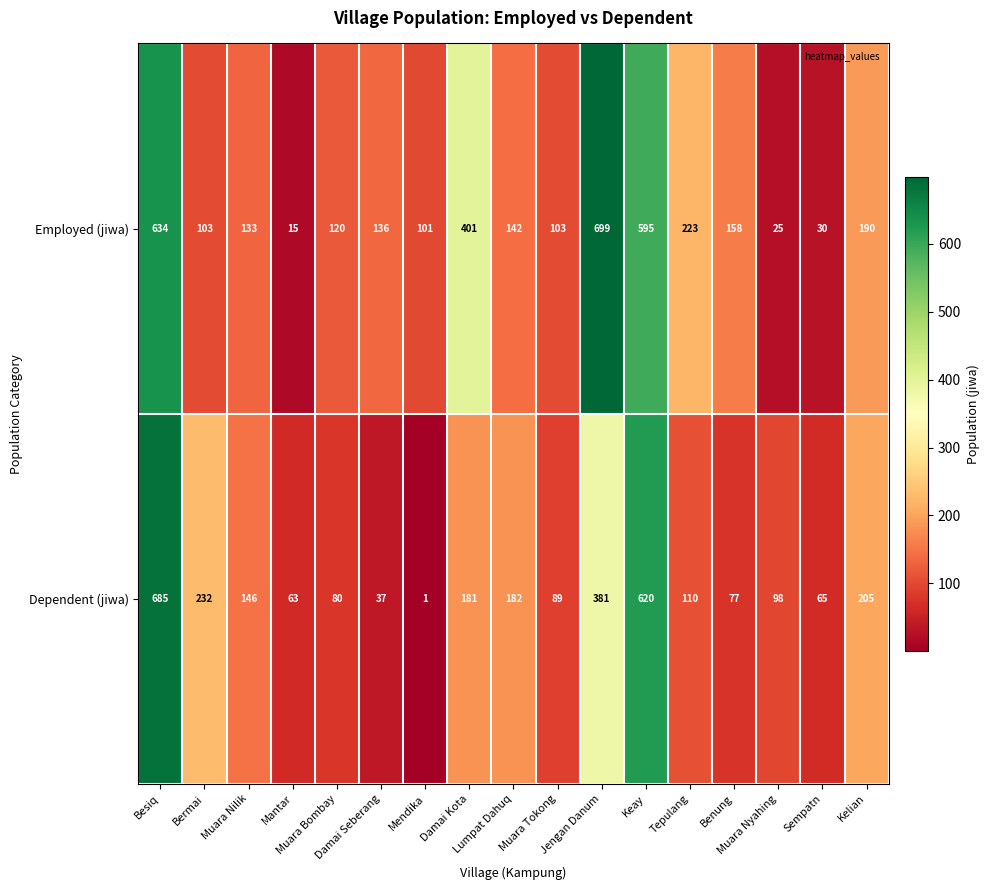

Which series has the largest total across all categories?

Employed (jiwa)